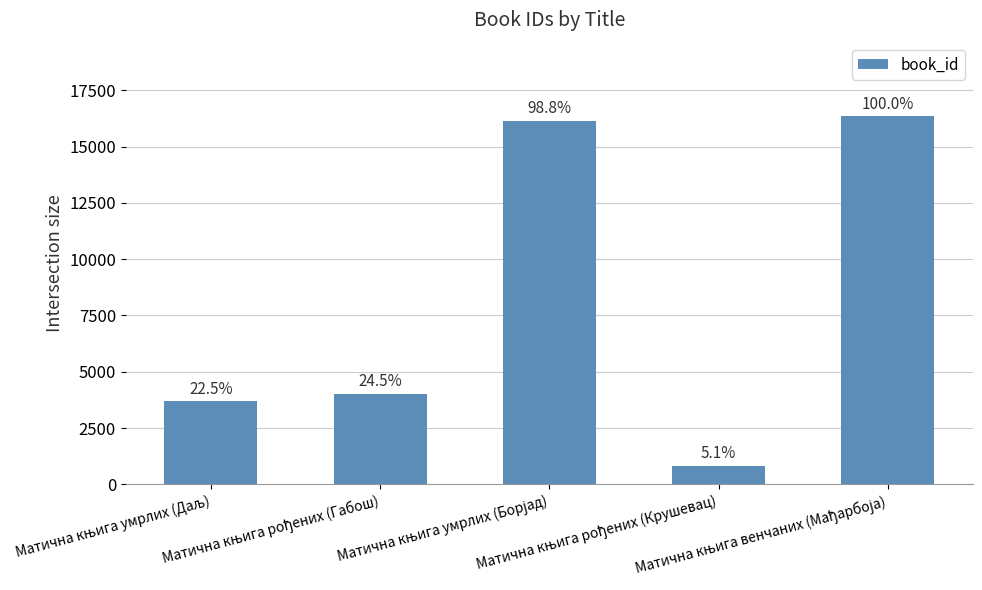

What is the value of the 1st bar from the left?

3683